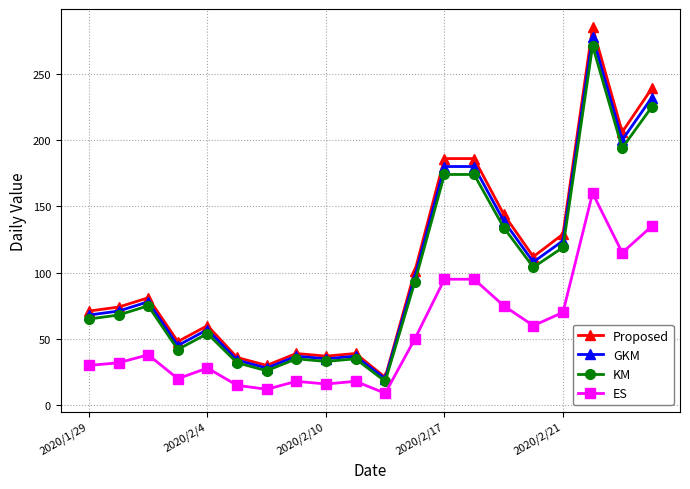

At how many categories does at least one series exceed 165?

5